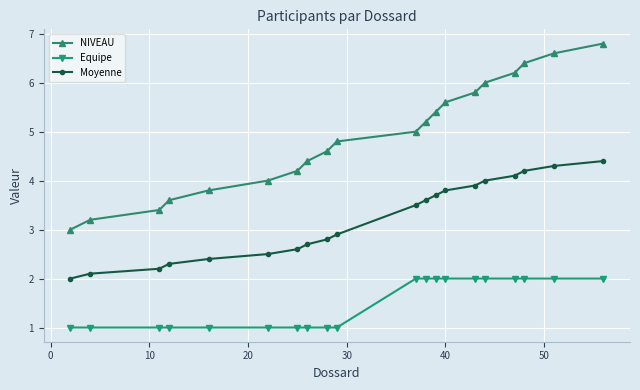

True or false: Equipe and NIVEAU intersect in this chart.

False